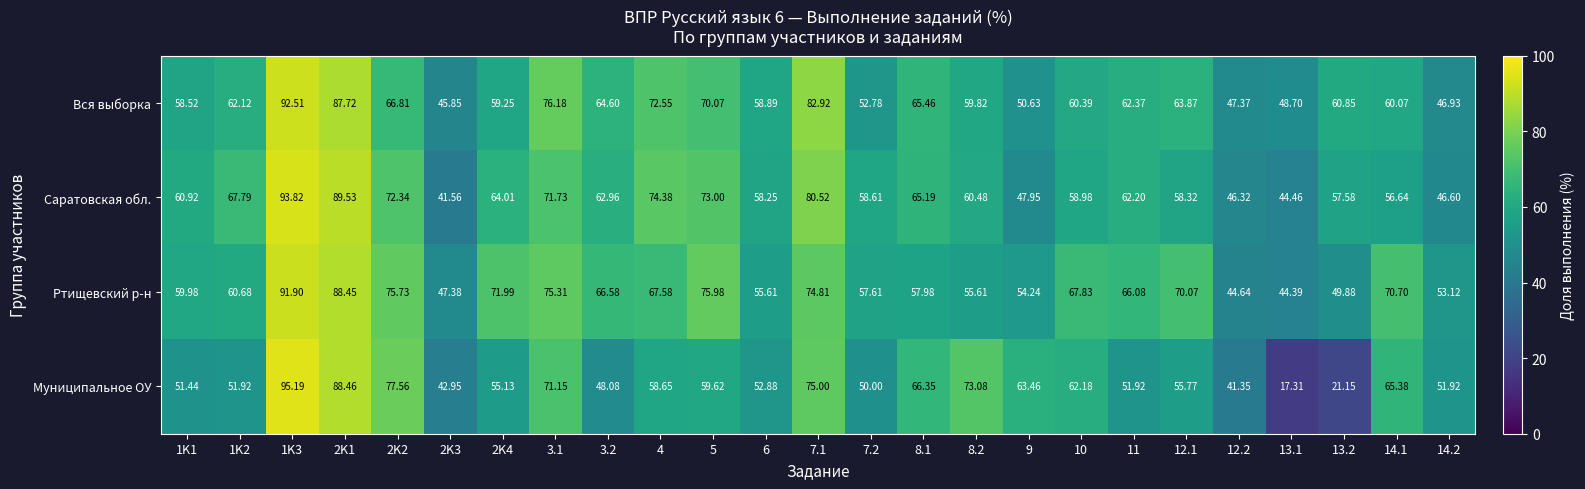

What is the total value across all series at 3.2?

242.2